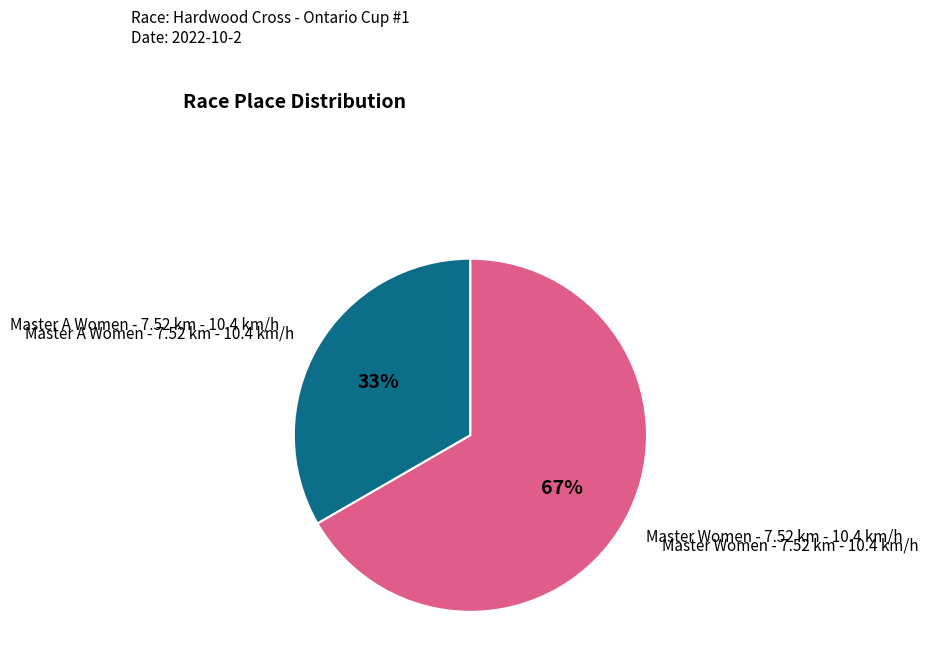

To the nearest percent, what is the average slice percentage?

50%